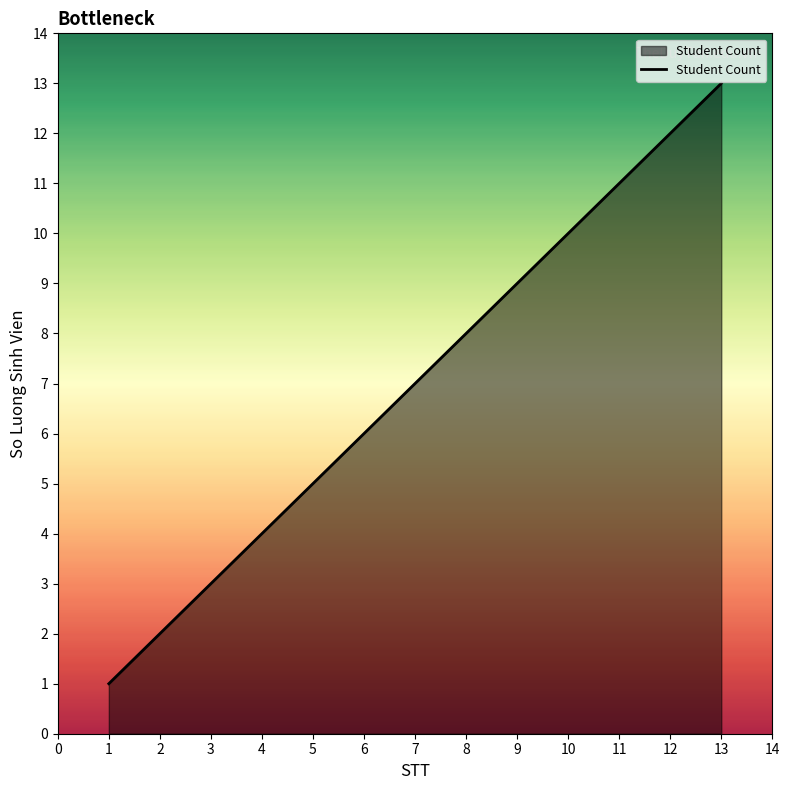

What is the change in value from 6 to 11?

+5